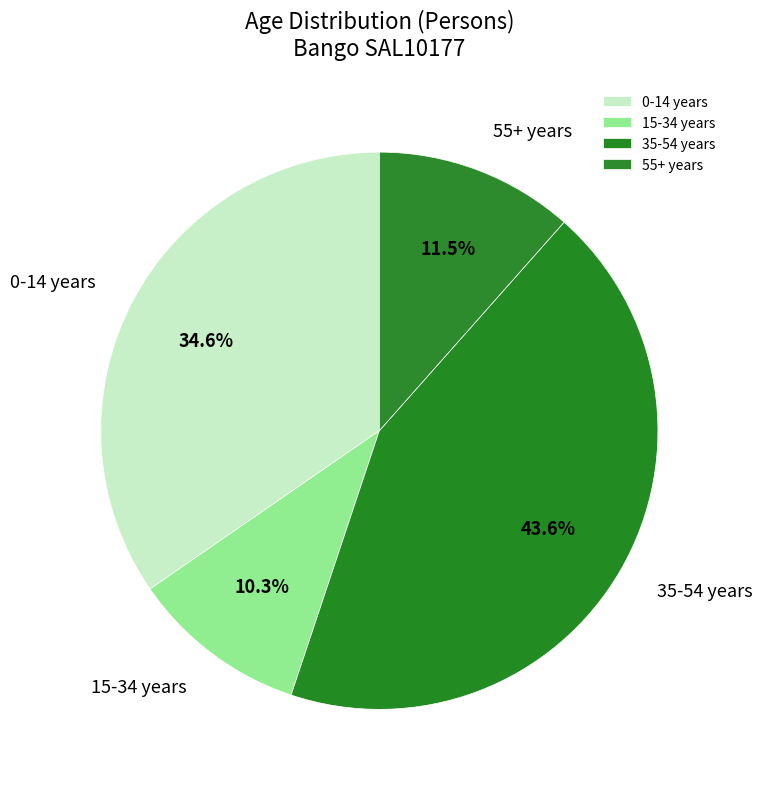

Count the number of slices in the pie.

4